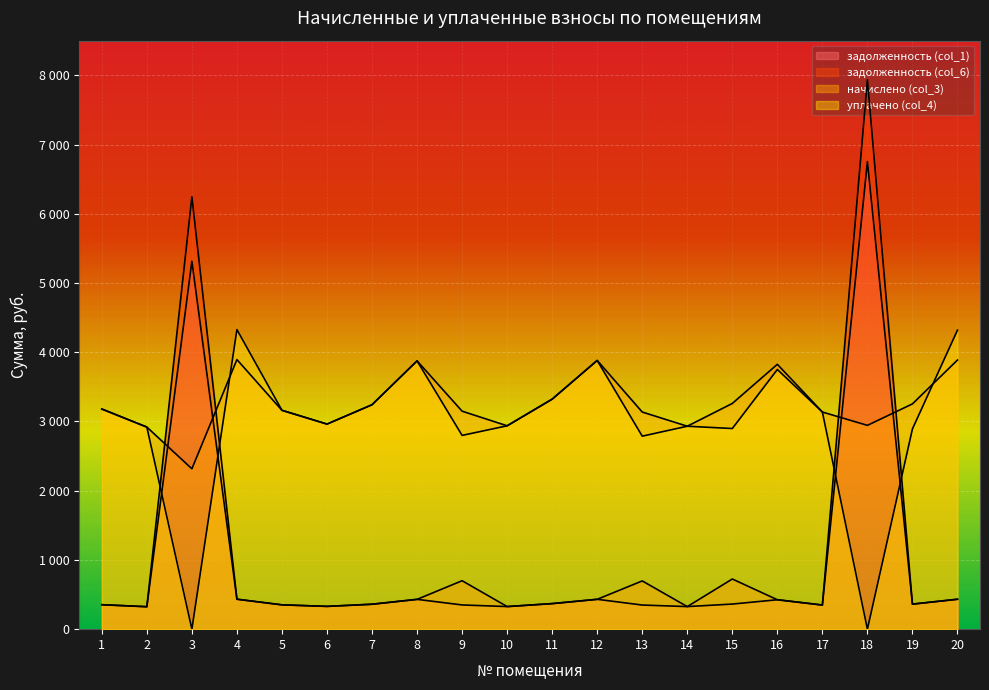

What is the spread (max minus min) of values at 4?

3893.7